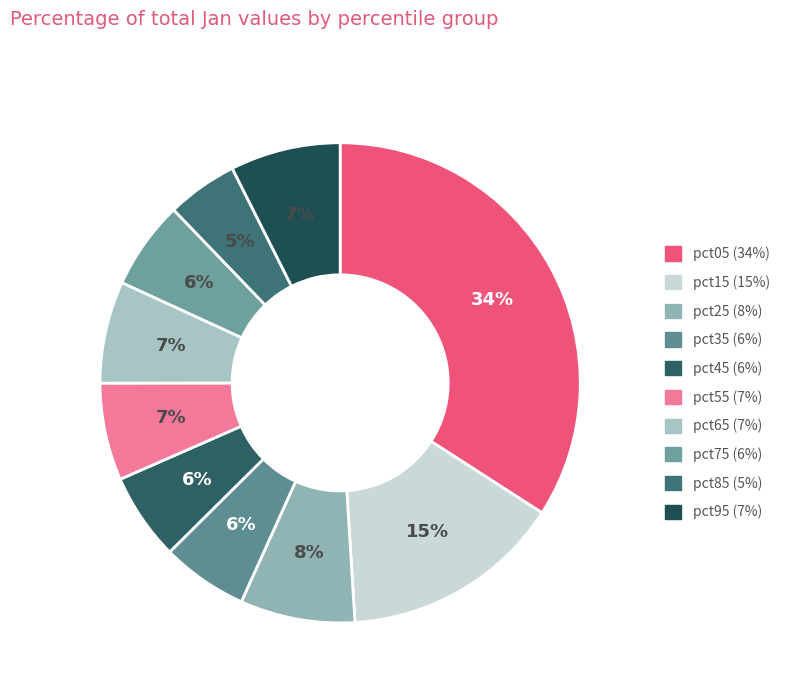

Count the number of slices in the pie.

10